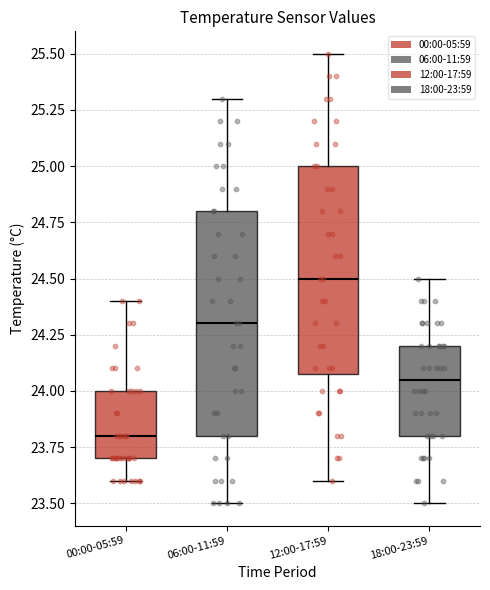

Where does the median line of the box for 18:00-23:59 sit on the y-axis? The values are not printed on the chart, so give them approximately, as read against the axis.

24.05